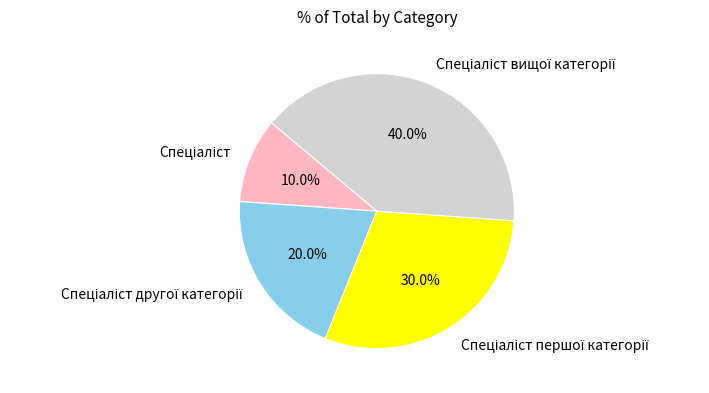

Is there any slice that represents more than half of the pie?

No